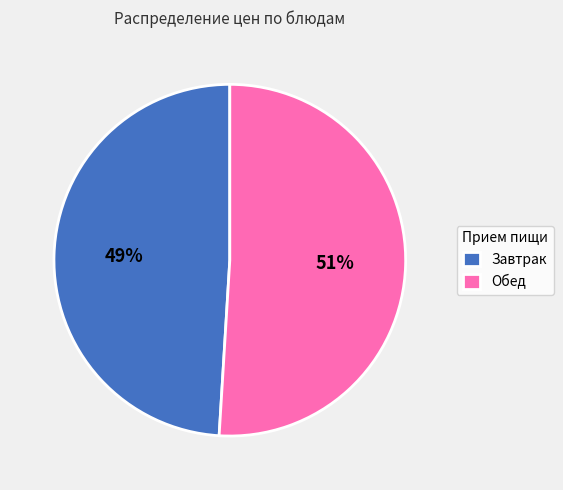

Rank the categories by value from lowest to highest.

Завтрак, Обед